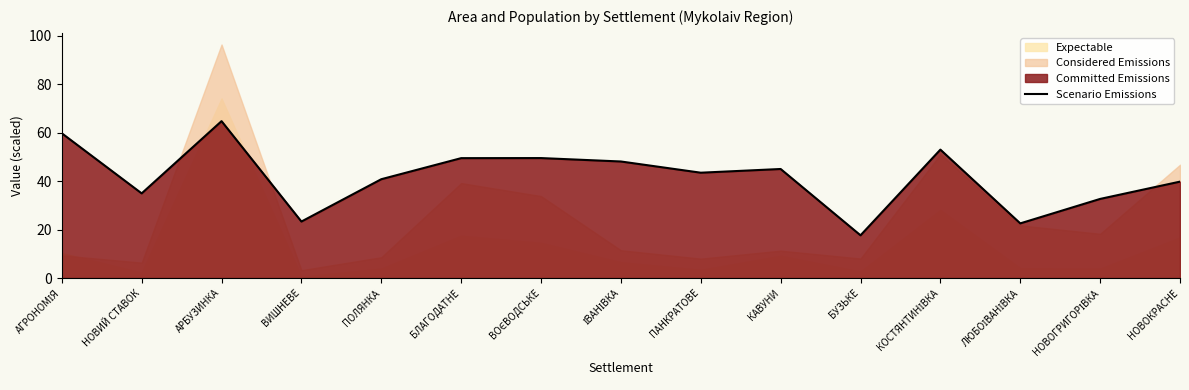

What is the maximum value for Scenario Emissions?

64.8